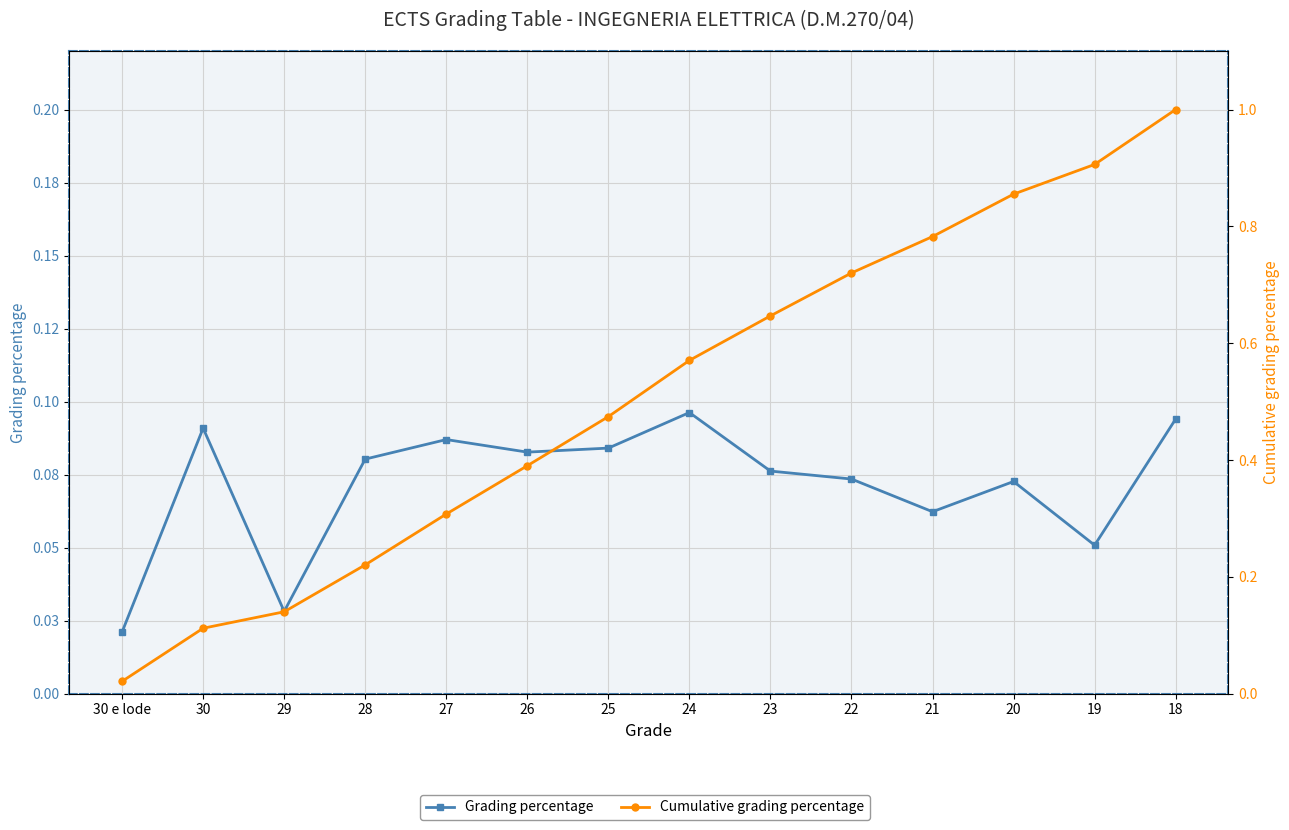

Which category has the lowest value across all series?

30 e lode